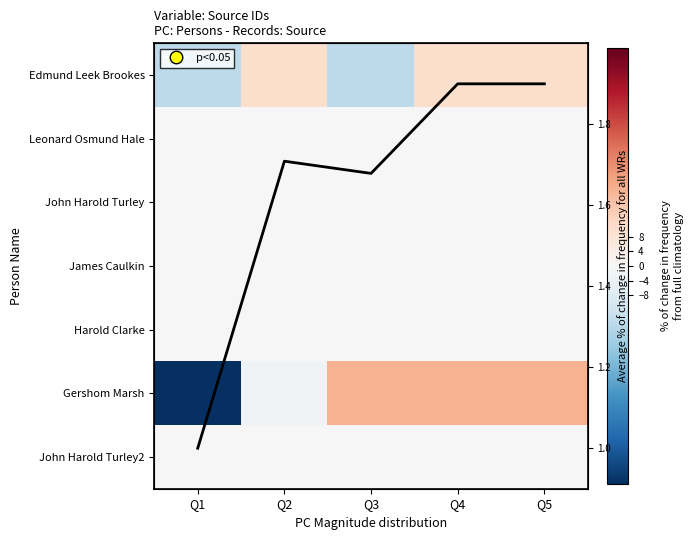

How many data points does each series have?

5